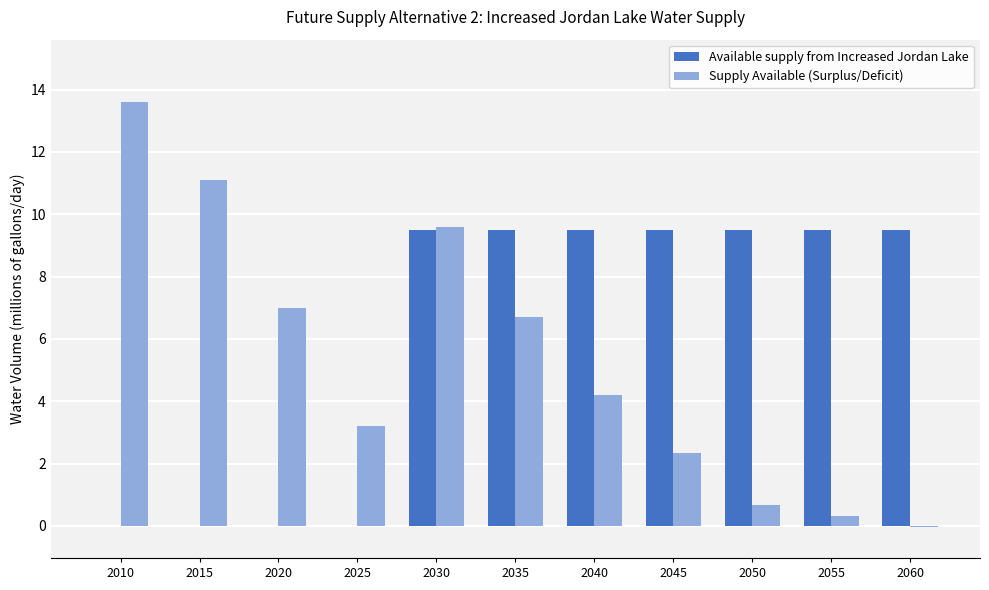

What is the sum of all Supply Available (Surplus/Deficit) values?

58.7